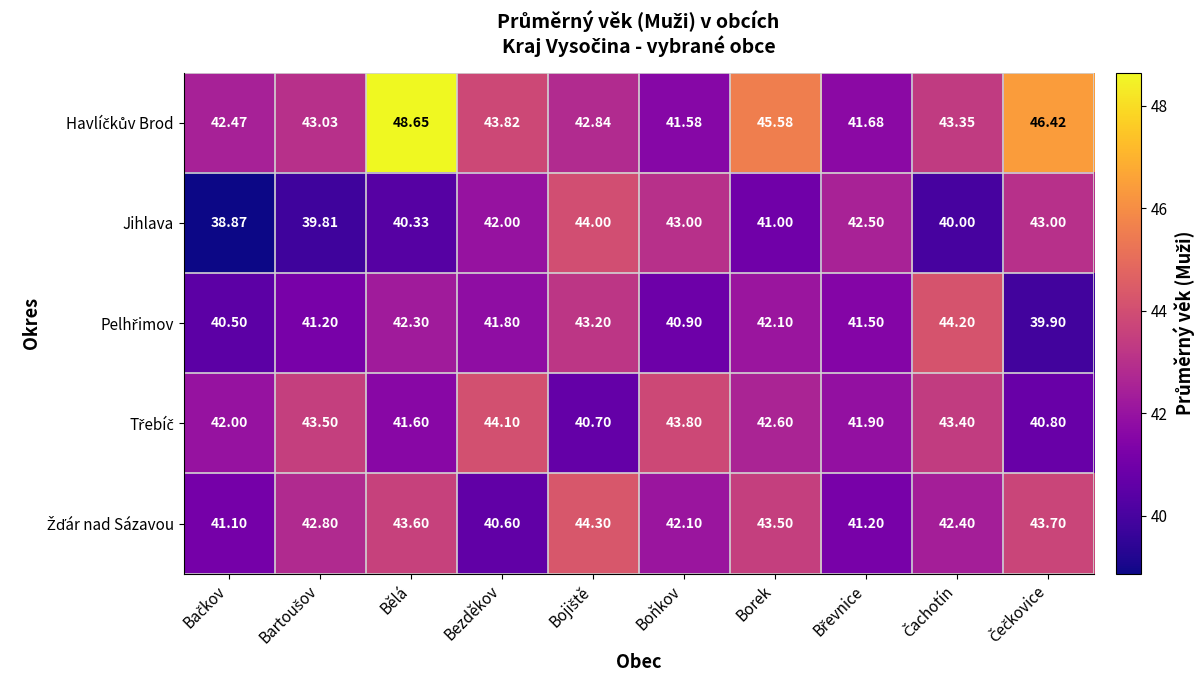

At which category is the sum across all series the highest?

Bělá